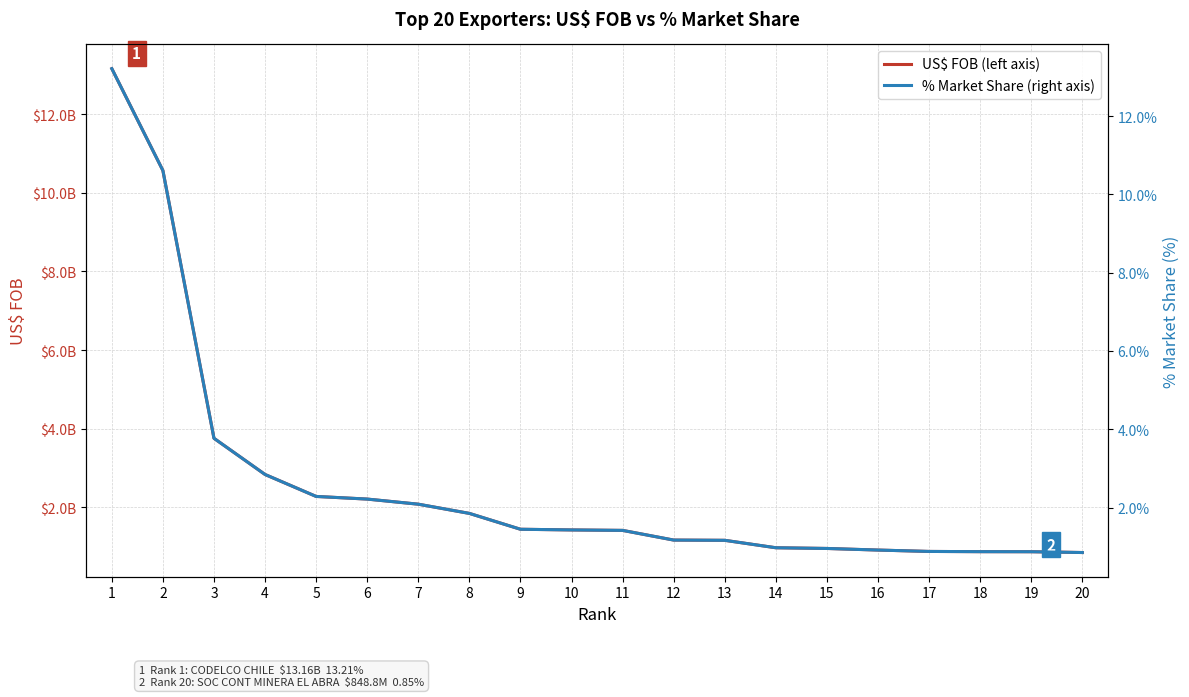

What is the value of the US$ FOB (left axis) point at the 14th from the left?

970389872.1